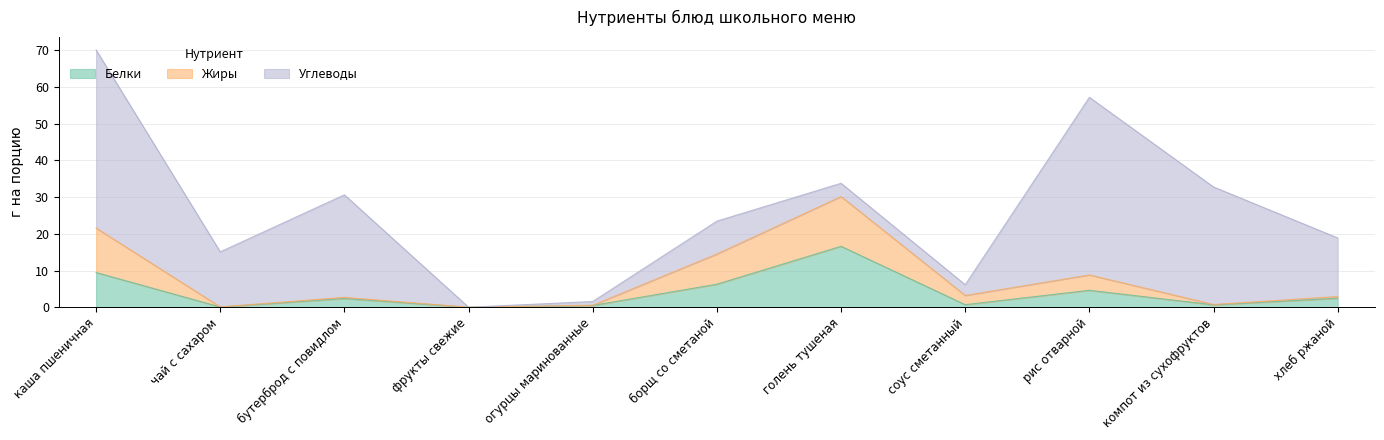

What is the sum of all Белки values?

43.7